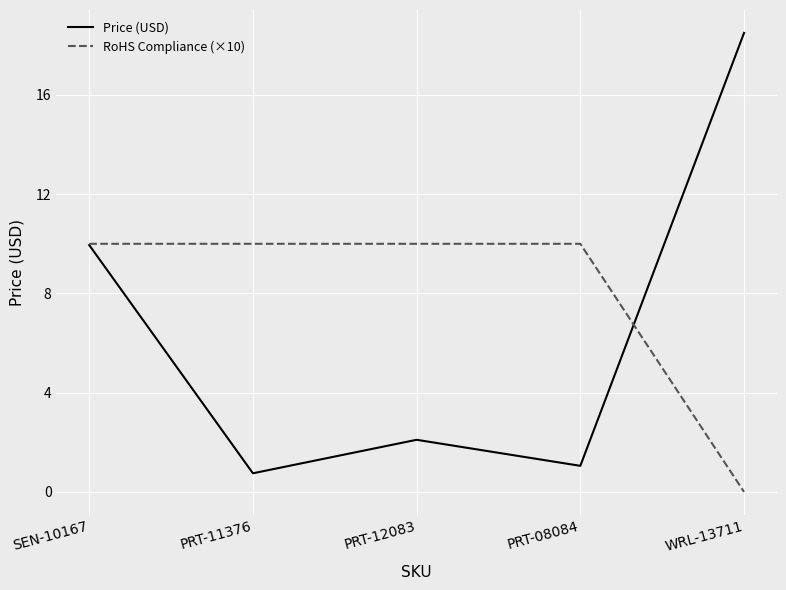

True or false: RoHS Compliance (×10) has more than 2 interior local peaks.

False